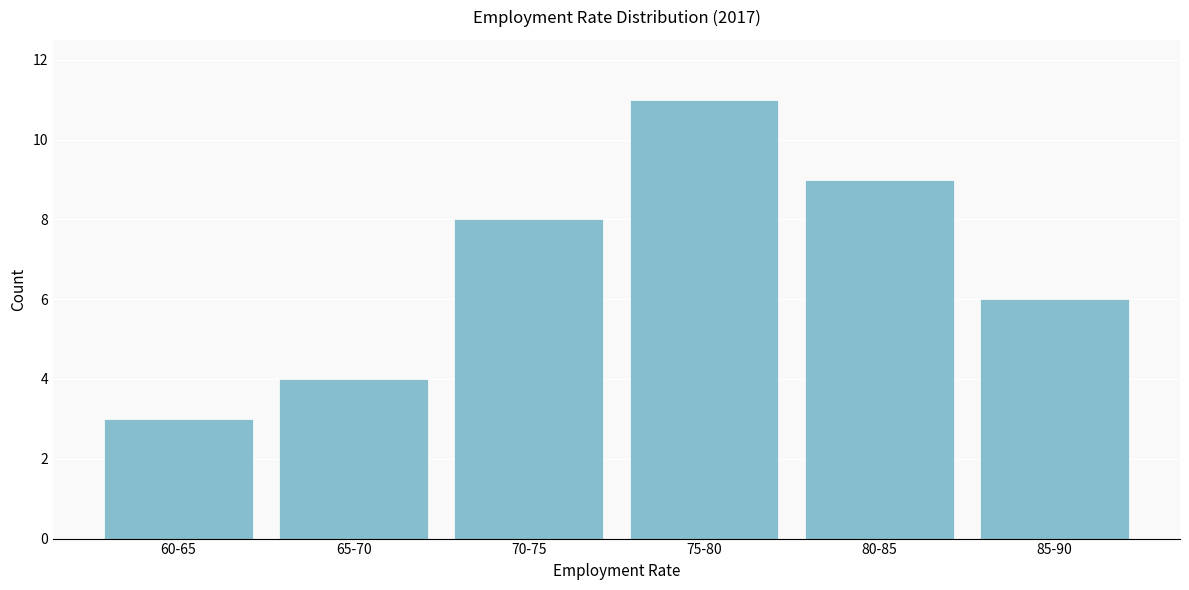

Reading left to right, what are all the values shown in this chart?

3	4	8	11	9	6